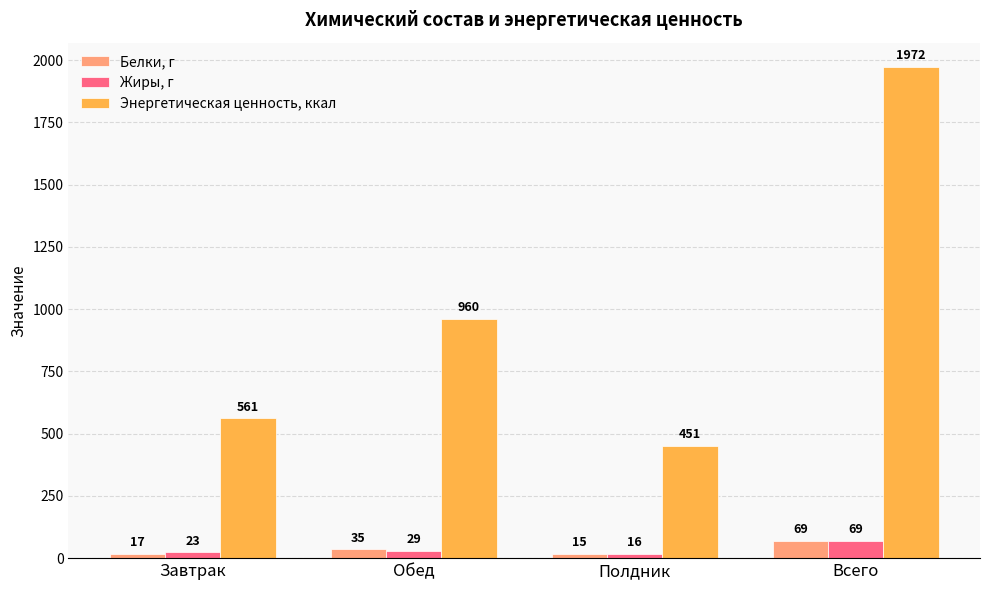

Reading left to right, what are all the values shown in this chart?

Белки, г: 17	35	15	69
Жиры, г: 23	29	16	69
Энергетическая ценность, ккал: 561	960	451	1972